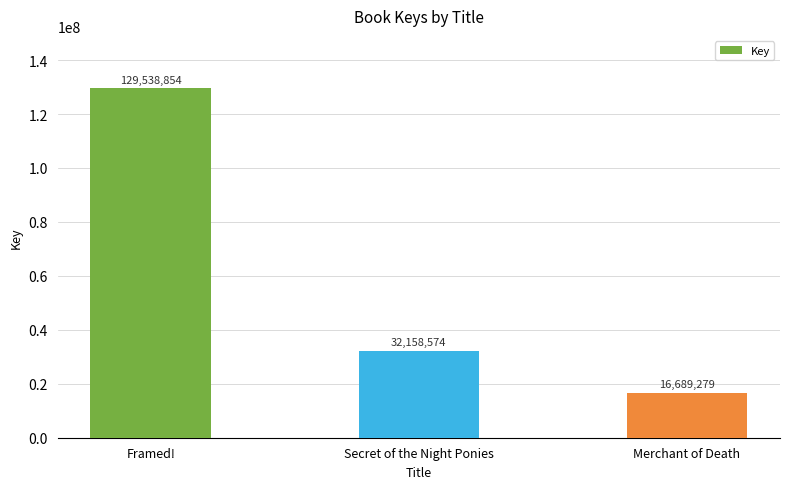

At which category does the chart reach its minimum across all series?

Merchant of Death